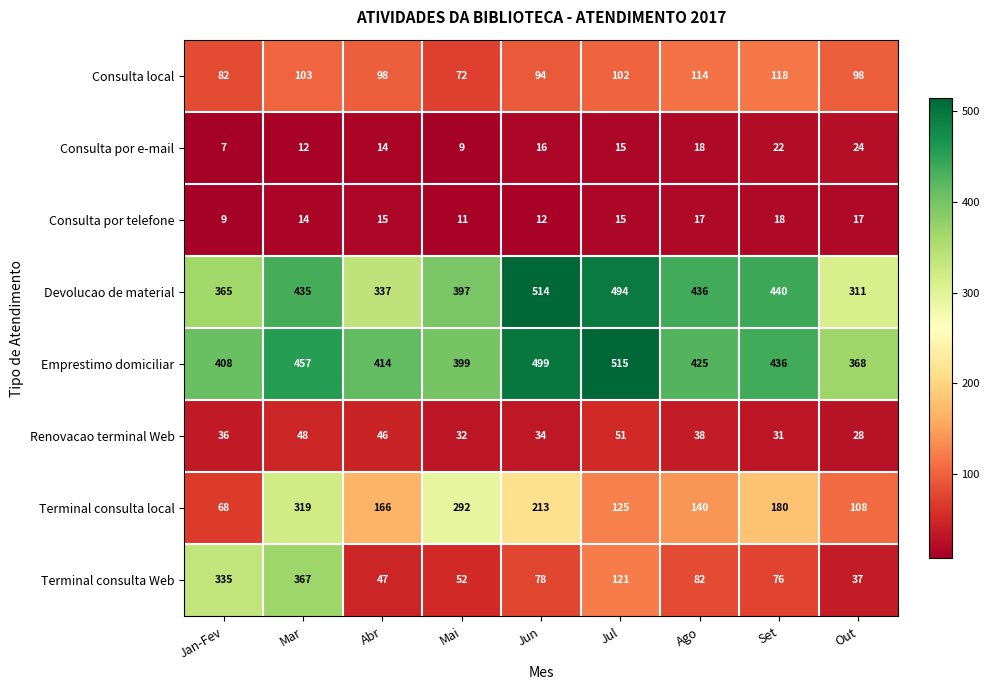

At how many categories does at least one series exceed 381?

8